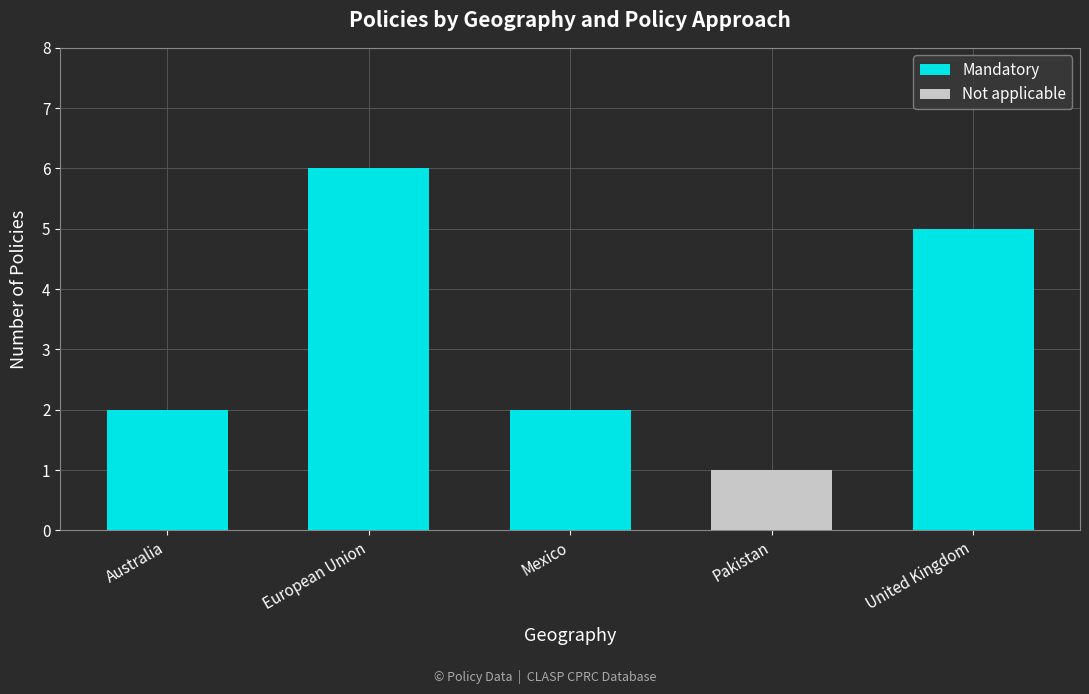

What is the sum of the Mandatory values at European Union and Mexico?

8